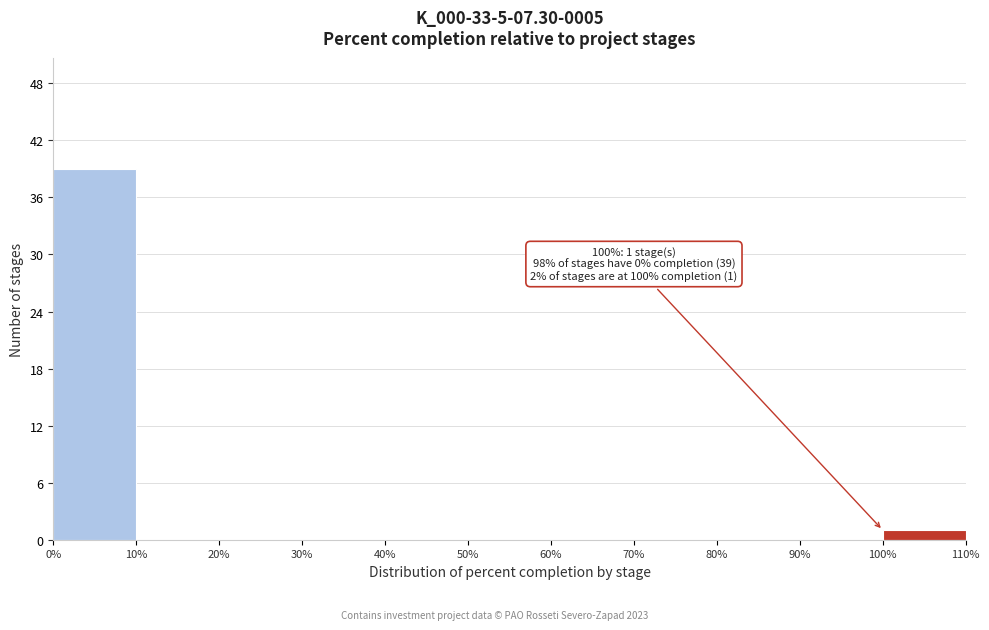

Which range on the x-axis has the tallest bar?

0% to 10%